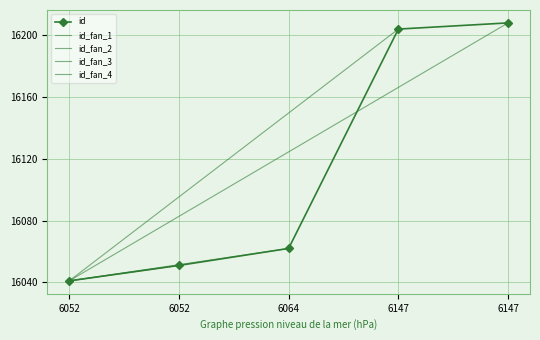

Reading left to right, transcribe all the data shown in this chart.

16041	16051	16062	16204	16208